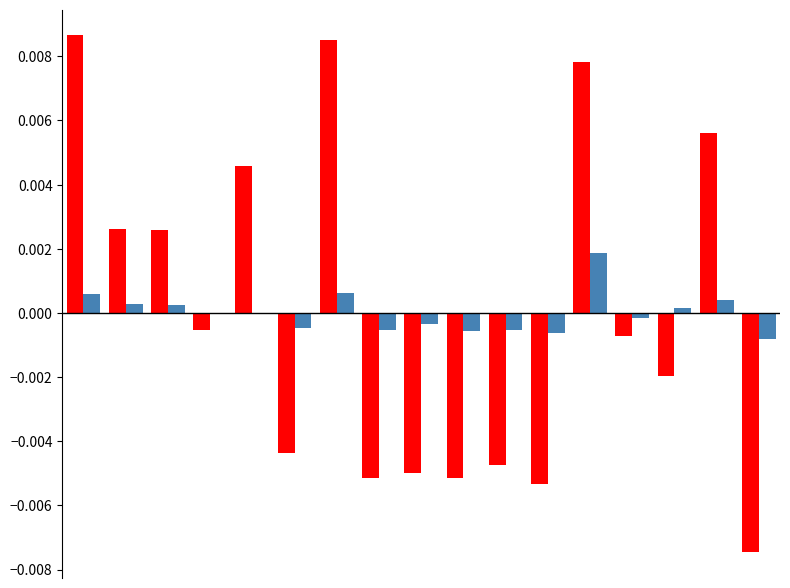

Count the number of categories in the chart.

17